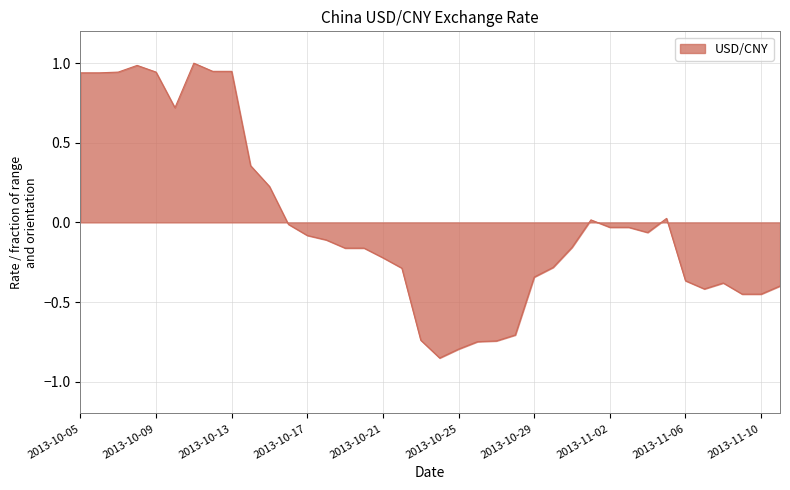

What is the greatest value displayed?

1.0